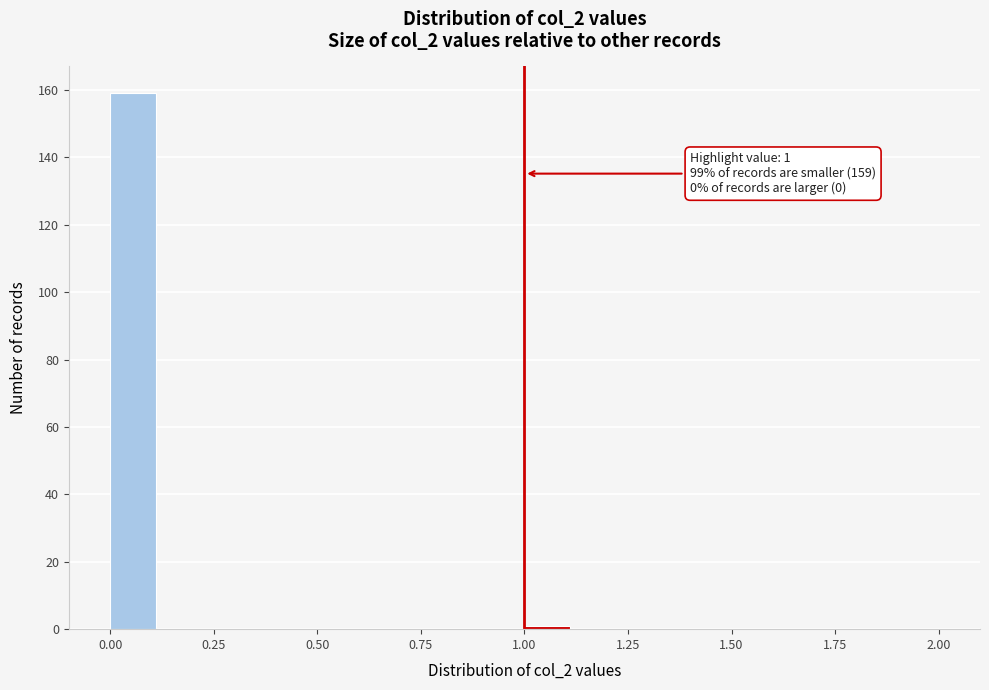

Read against the x-axis, roughly where is the centre of the tallest bar?

0.05